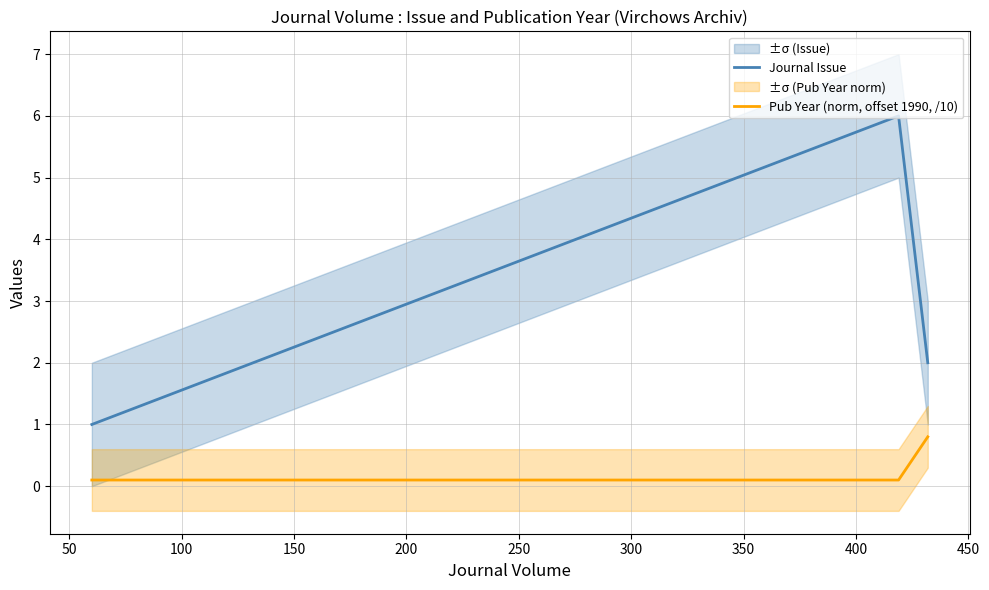

What is the minimum value for Journal Issue?

1.0